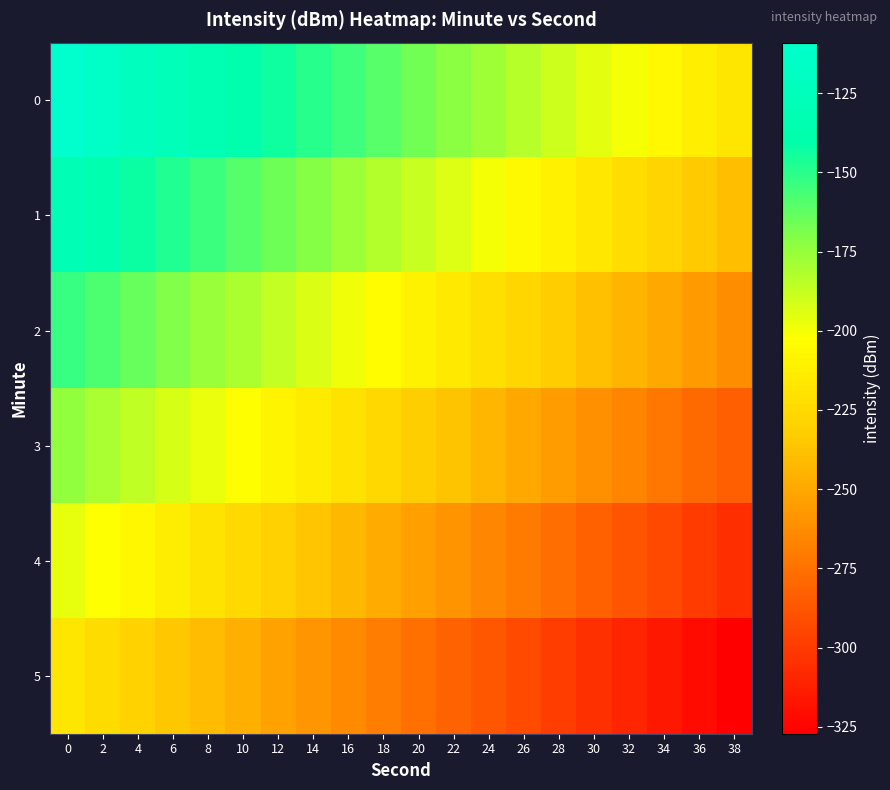

What is the minimum value shown in the chart?

-327.2